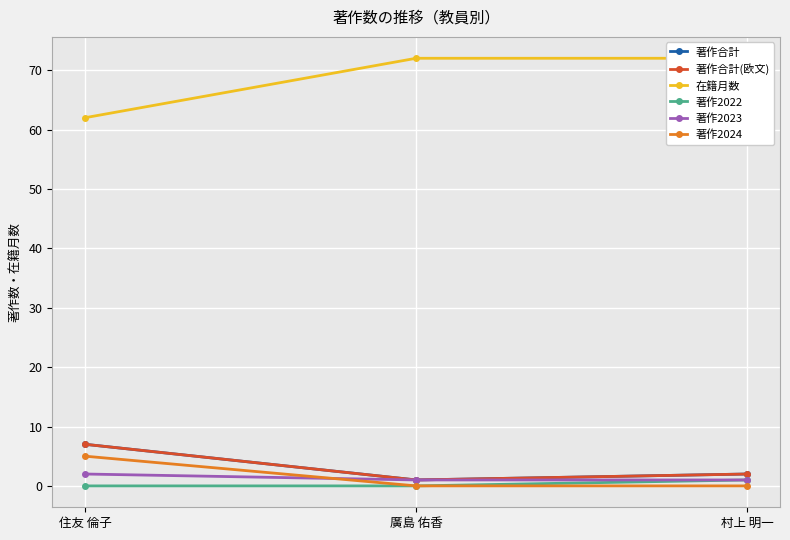

What is the maximum value shown in the chart?

72